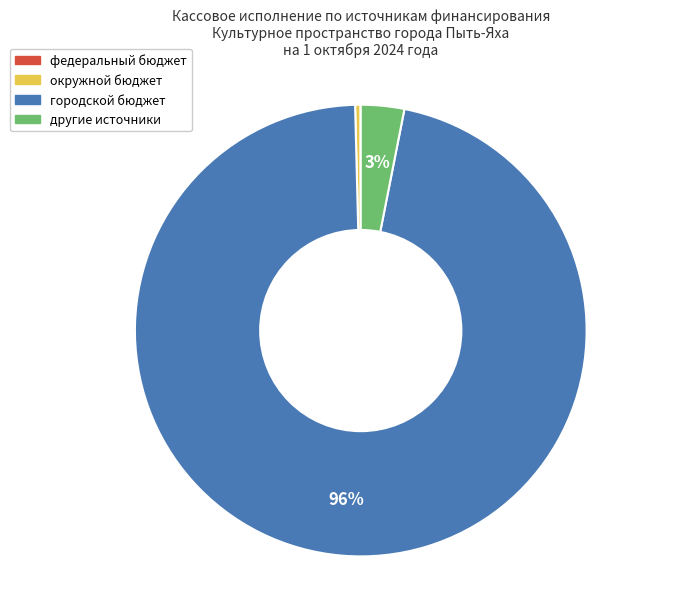

Does any single category account for the majority?

Yes